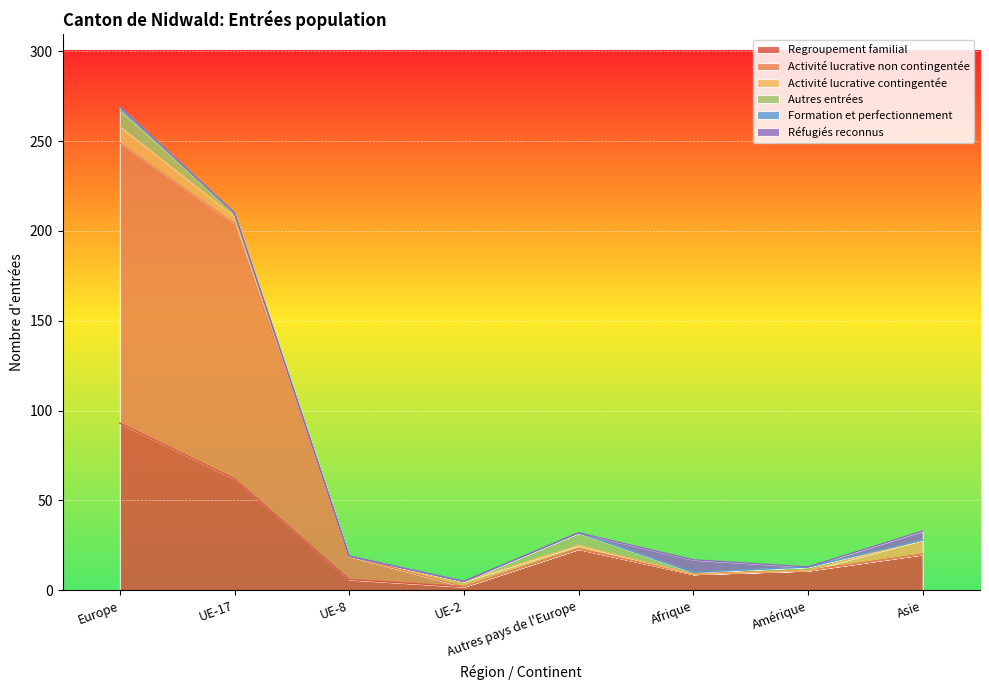

What are all the series names shown in the legend?

Regroupement familial, Activité lucrative non contingentée, Activité lucrative contingentée, Autres entrées, Formation et perfectionnement, Réfugiés reconnus